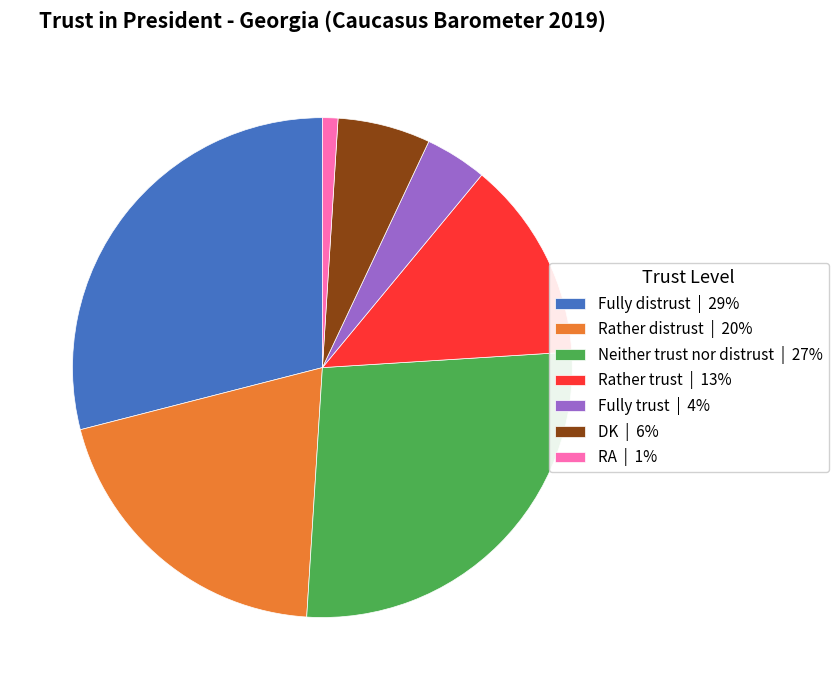

Which category has the smallest portion of the pie?

RA